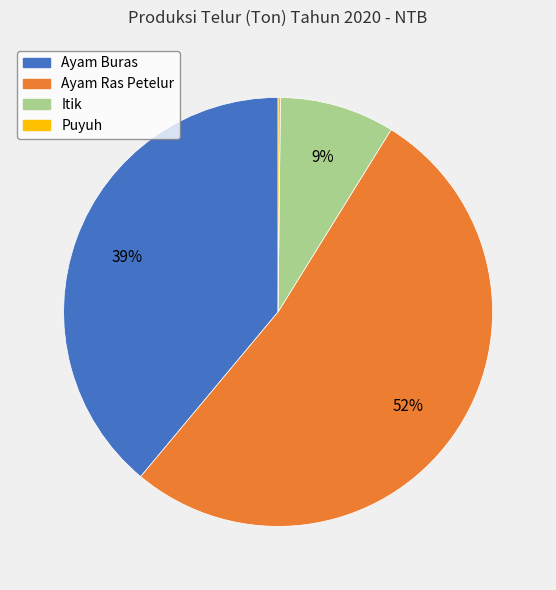

Is it true that Itik is 9% of the pie?

True